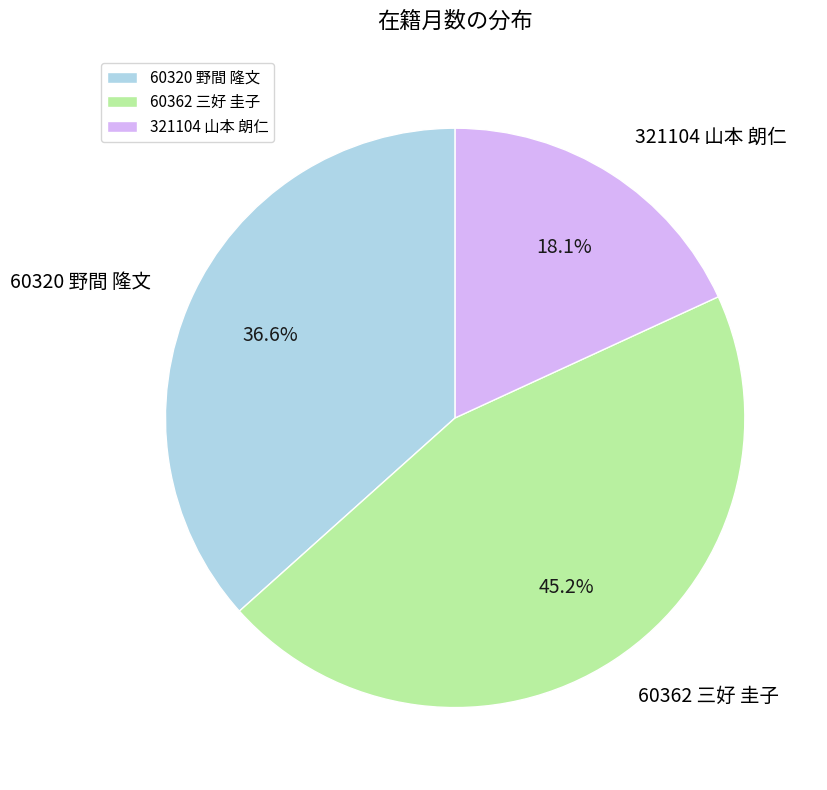

To the nearest percent, what percentage of the pie is 60362 三好 圭子?

45%